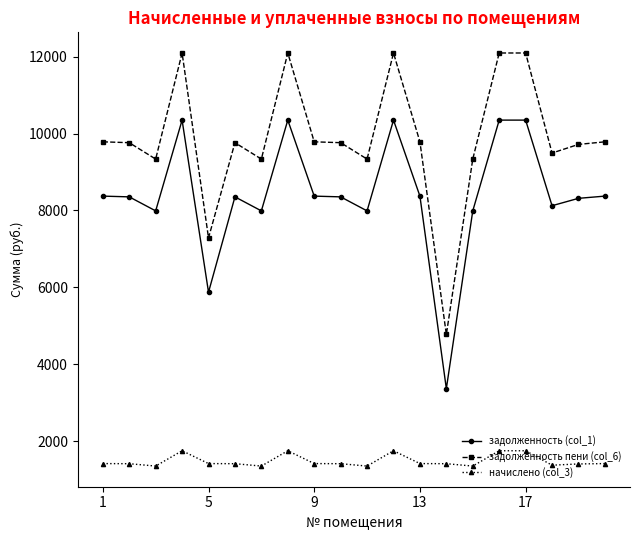

True or false: задолженность пени (col_6) has more than 2 interior local peaks.

True